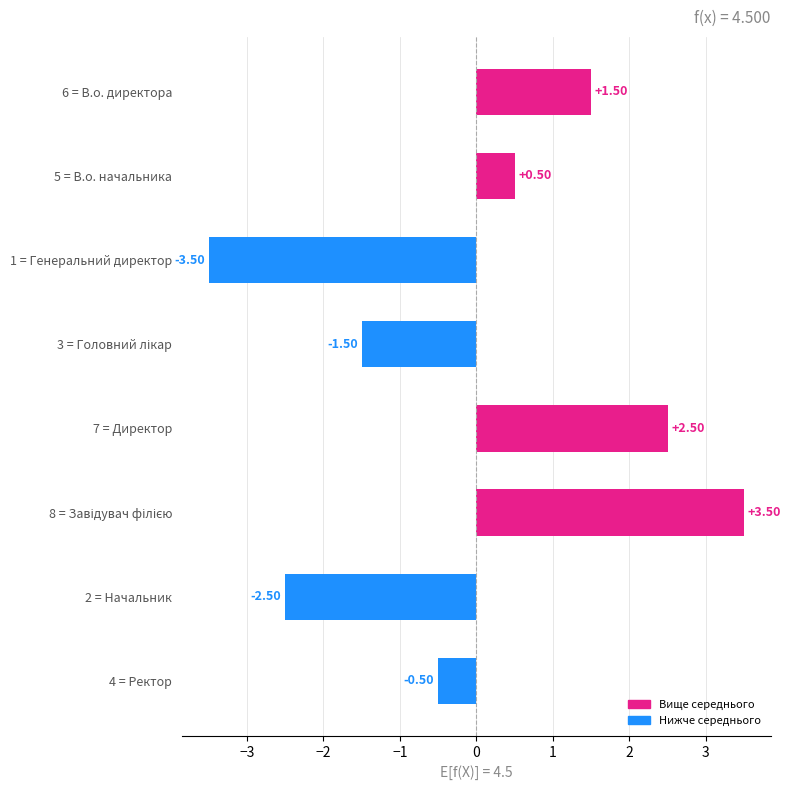

Between 4 = Ректор and 2 = Начальник, which is larger?

4 = Ректор